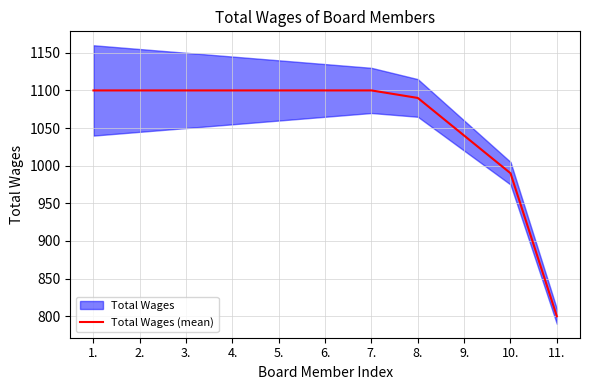

Which label corresponds to the largest value in the chart?

1.